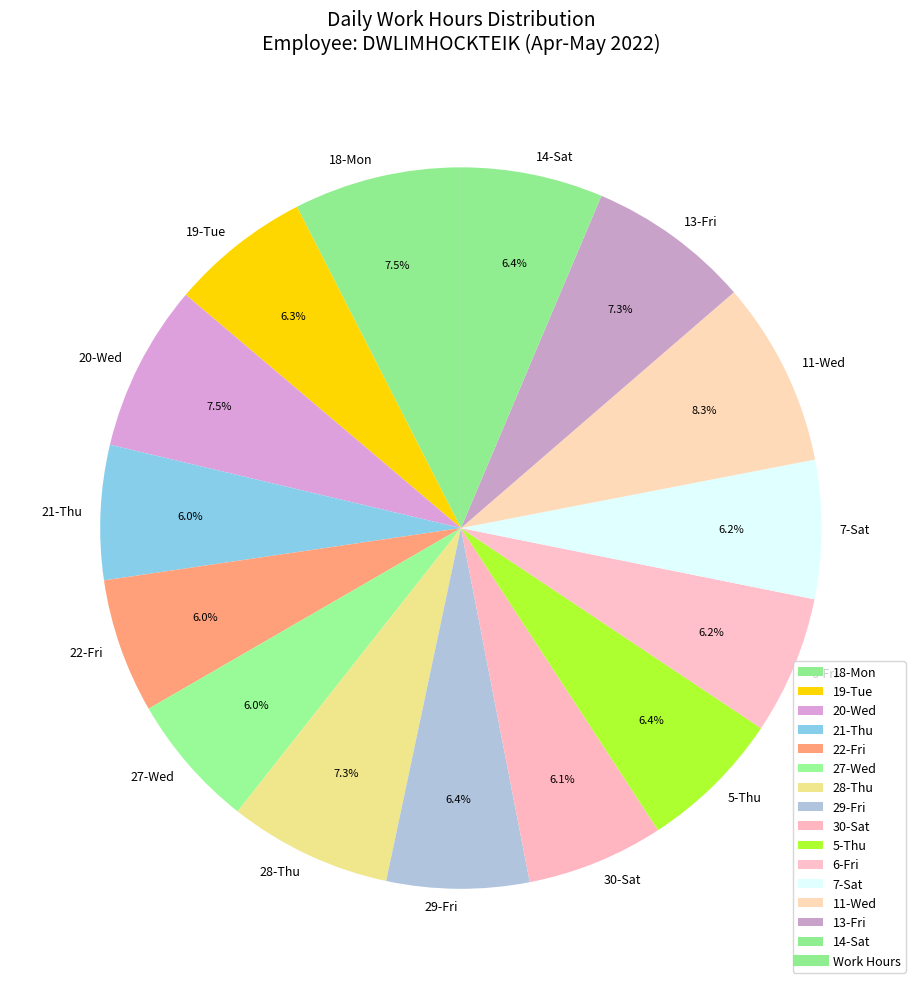

How many slices are in this pie chart?

15